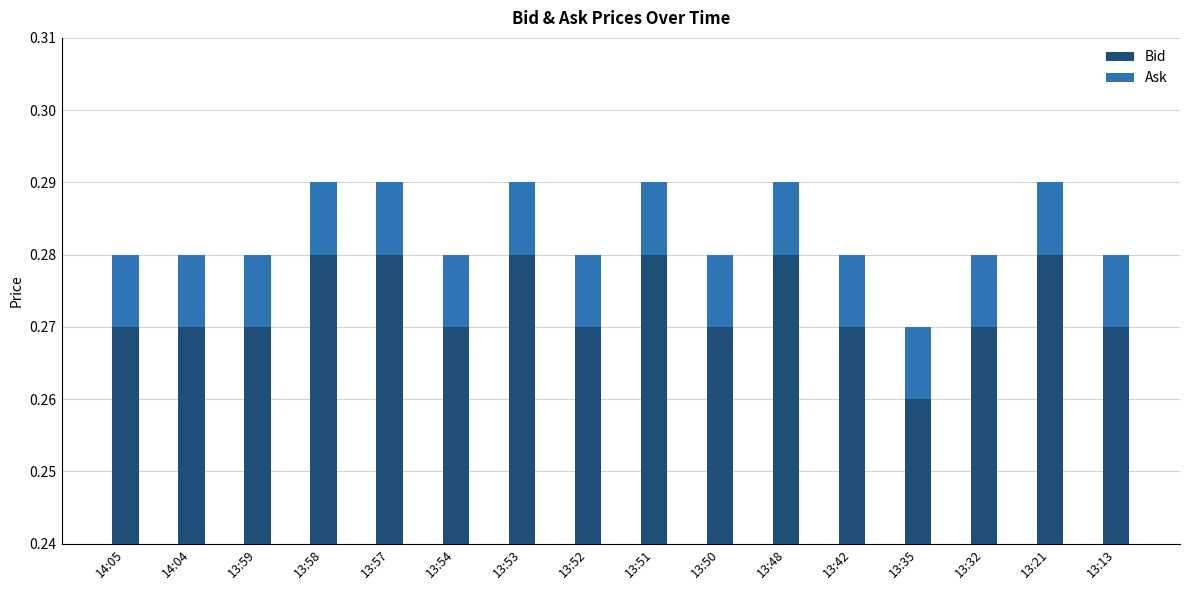

Between 14:05 and 13:13, which series saw the biggest shift?

Bid